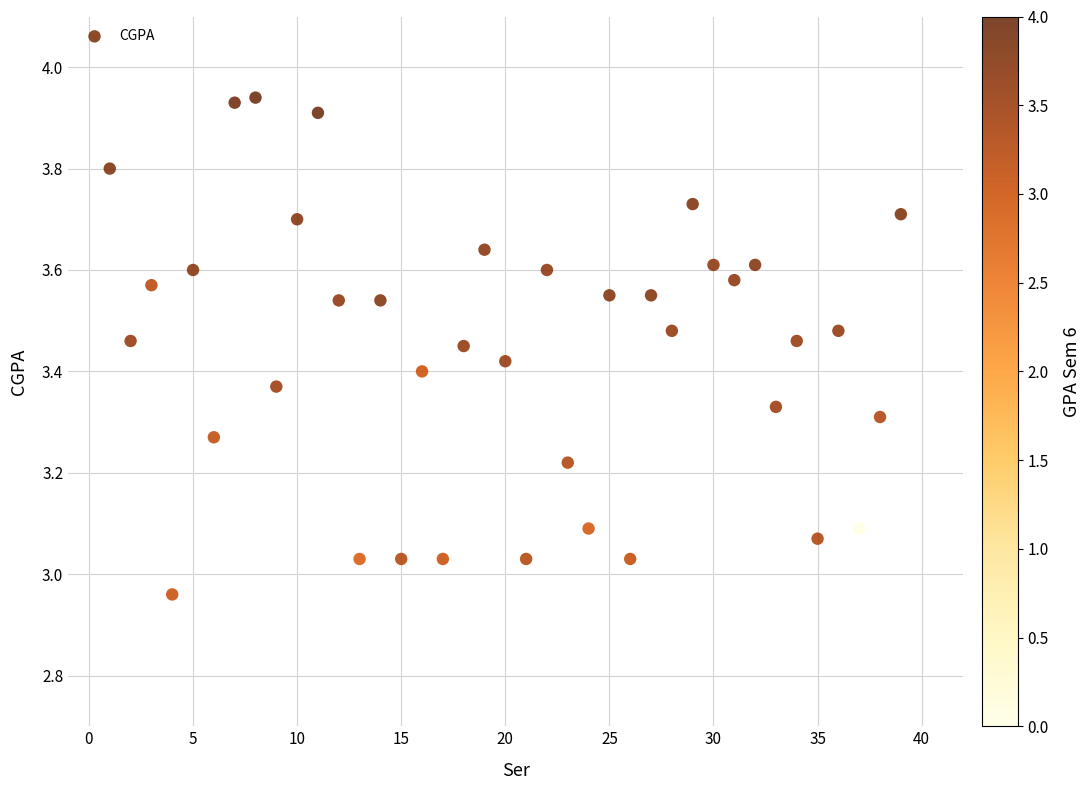

What is the range of Y values (max minus min)?

1.0